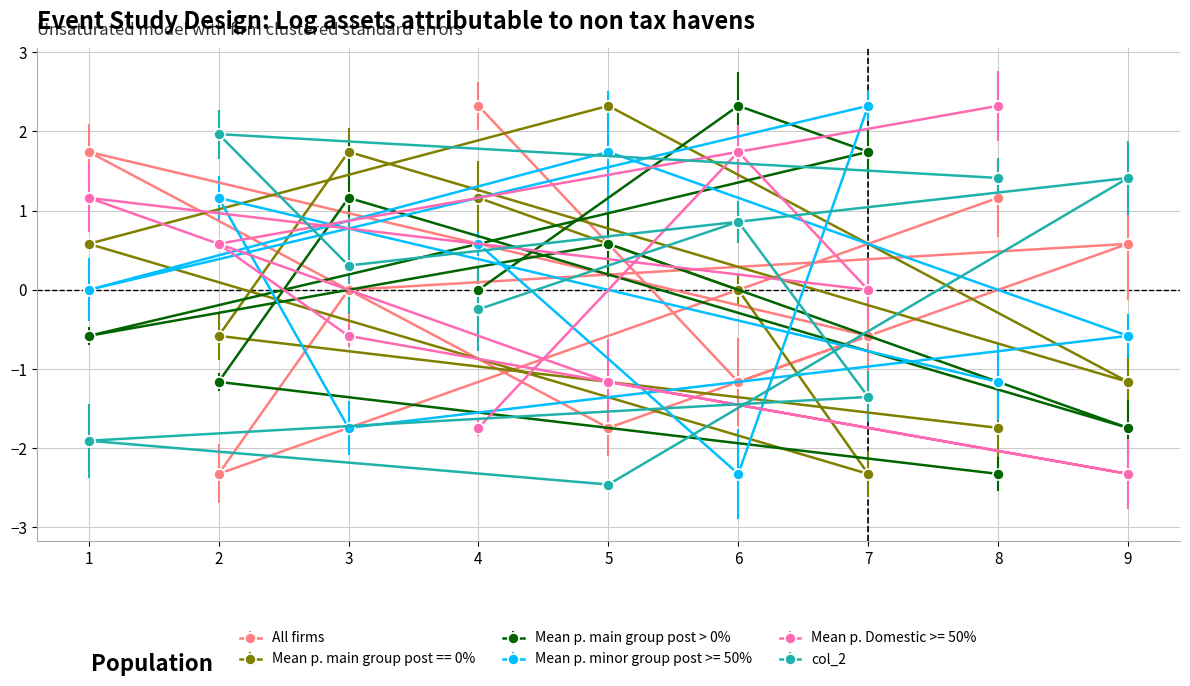

True or false: col_9 has more than 2 points higher than both neighbors.

False